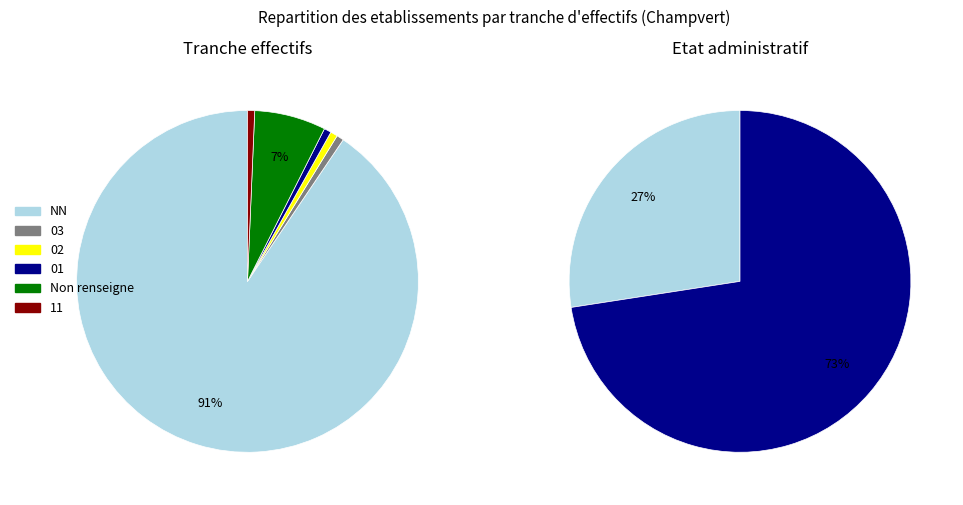

The 03 slice represents 7% of the pie. True or false?

False